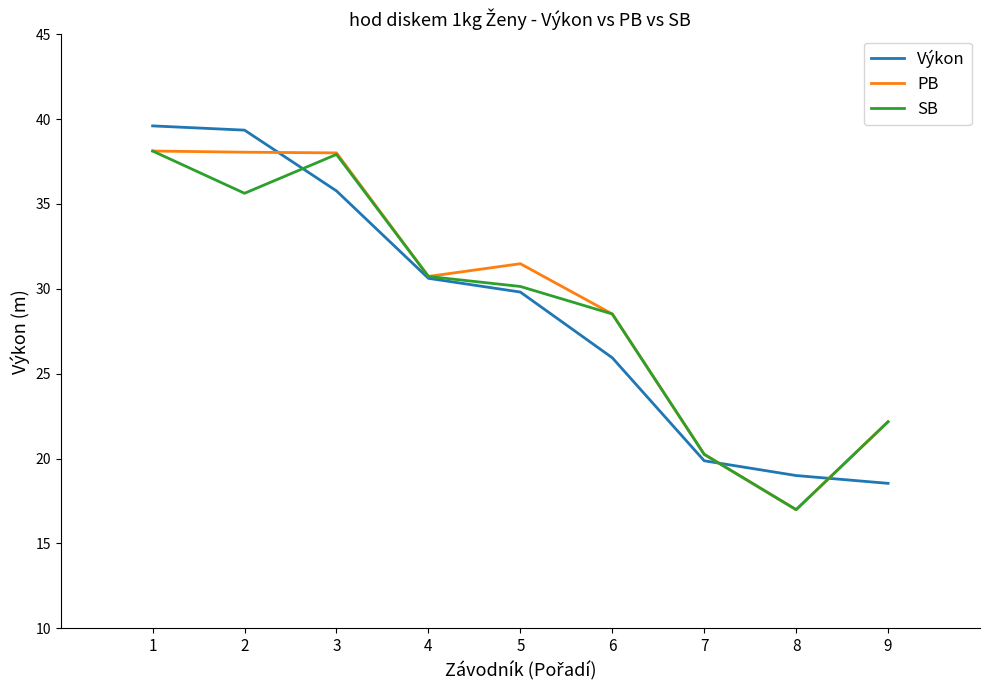

Is this an area chart (filled region under the line)?

No